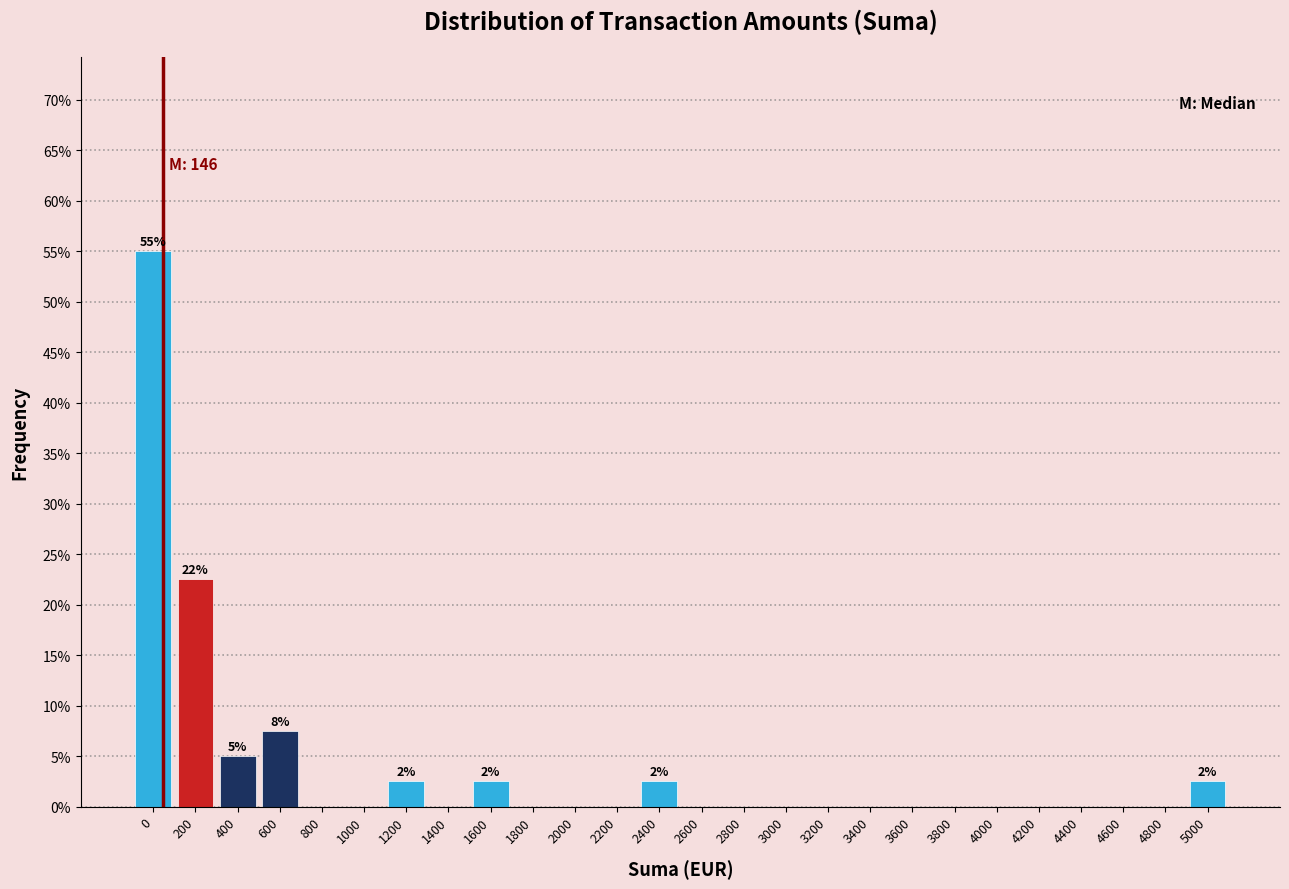

Reading left to right, list all the values displayed in this chart.

0=55.0	200=22.5	400=5.0	600=7.5	800=0.0	1000=0.0	1200=2.5	1400=0.0	1600=2.5	1800=0.0	2000=0.0	2200=0.0	2400=2.5	2600=0.0	2800=0.0	3000=0.0	3200=0.0	3400=0.0	3600=0.0	3800=0.0	4000=0.0	4200=0.0	4400=0.0	4600=0.0	4800=0.0	5000=2.5